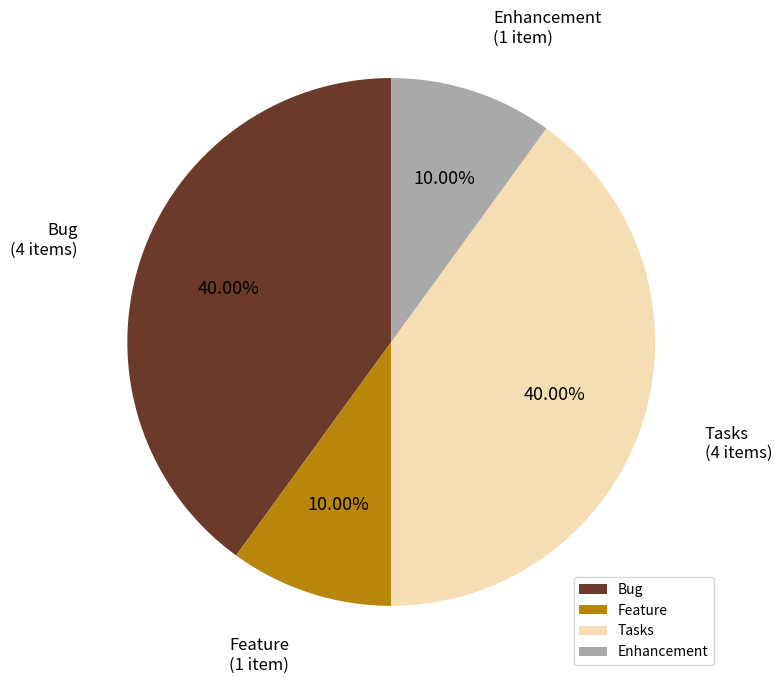

Is the sum of Bug and Tasks greater than half?

Yes